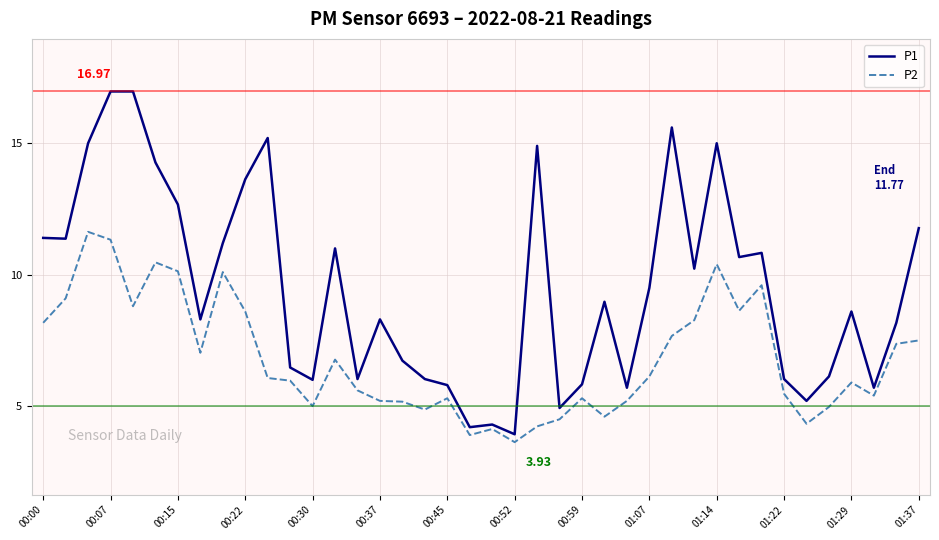

List the series in order of their overall mean, highest first.

P1, P2